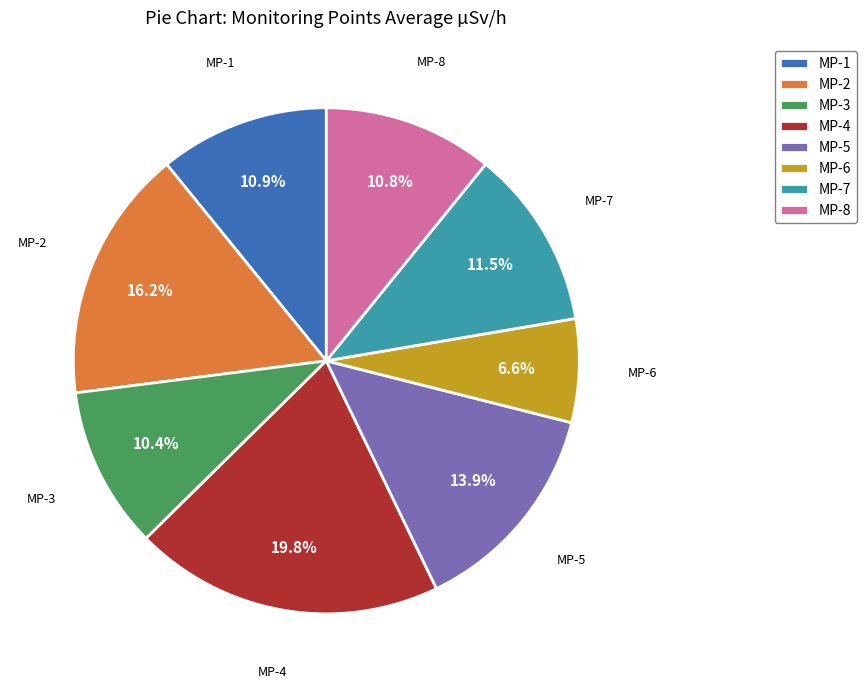

Does MP-7 account for over 50% of the chart?

No